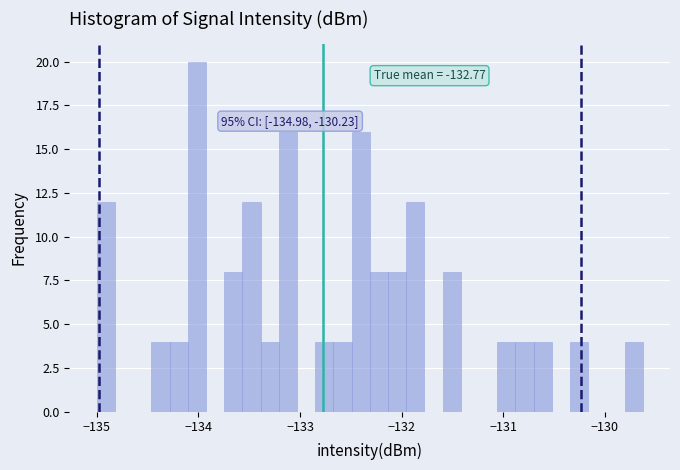

Read against the x-axis, roughly where is the centre of the tallest bar?

-134.0